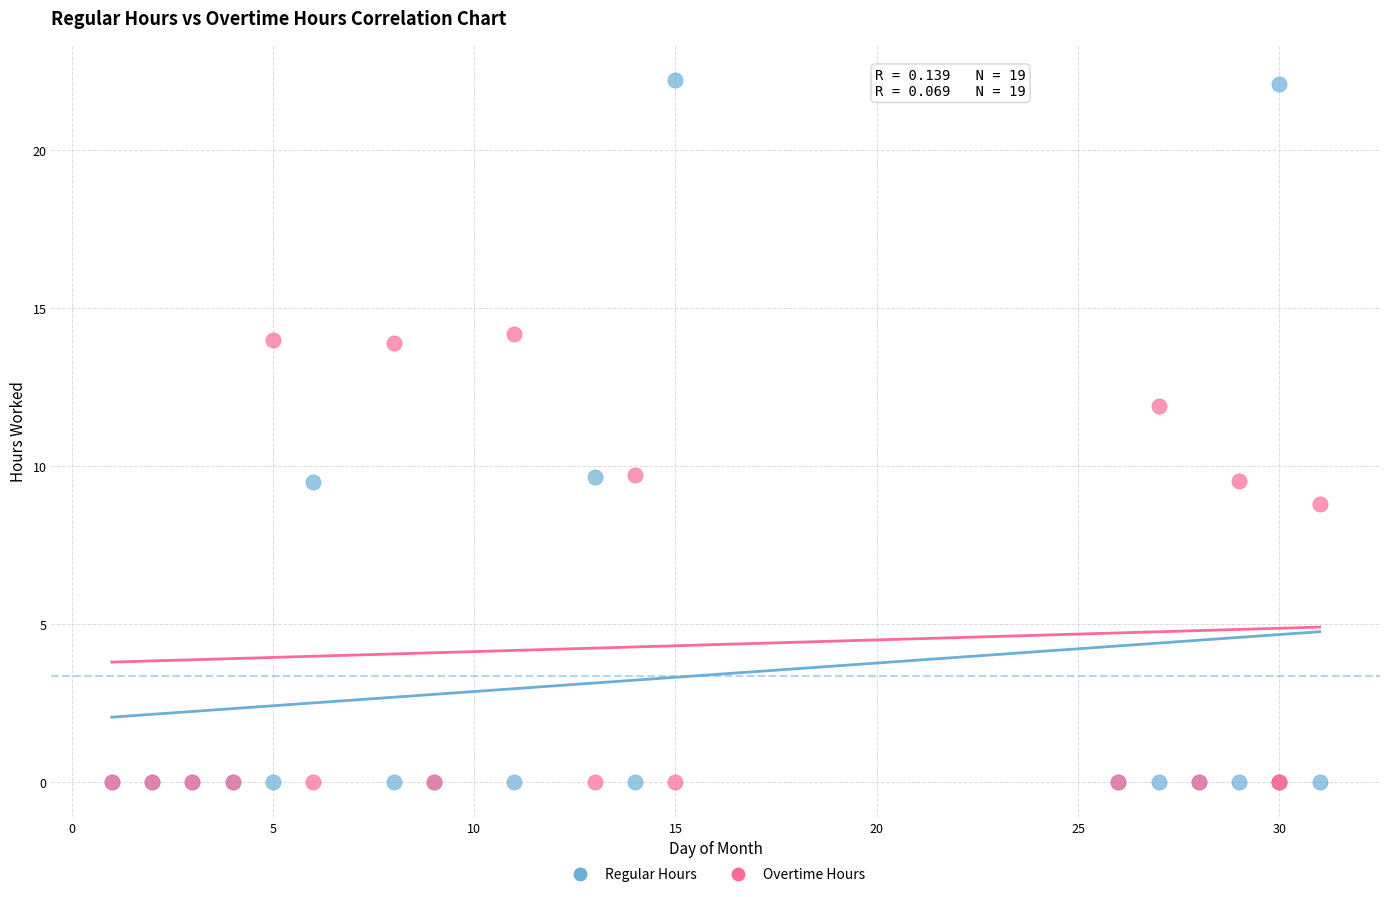

Which series has the largest Y range (max minus min)?

Regular Hours